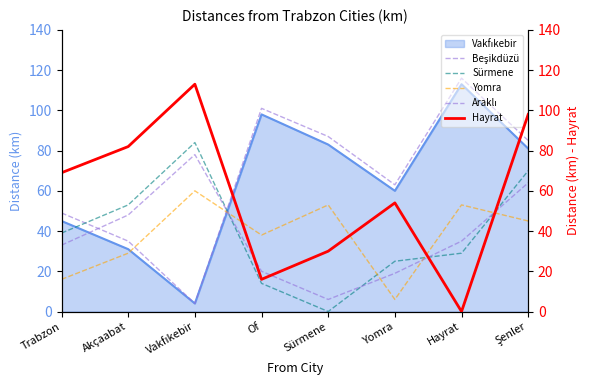

What value does the Araklı series have at Vakfıkebir?

78